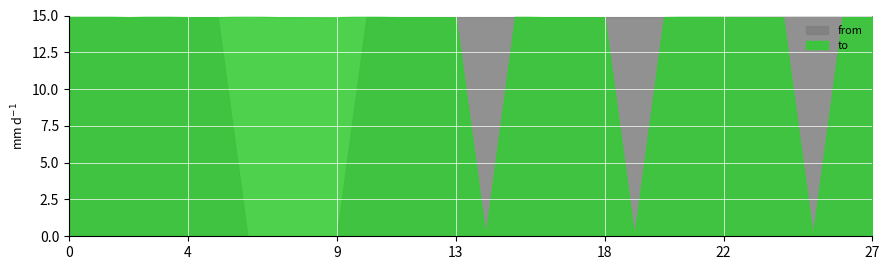

True or false: to has more than 0 interior local peaks.

True